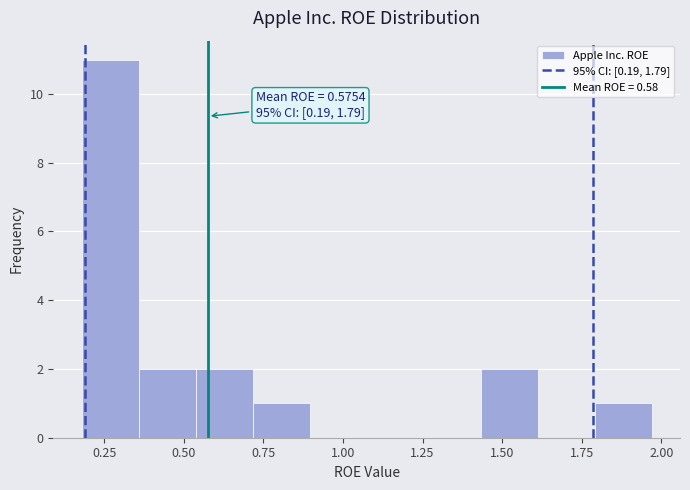

Read against the x-axis, roughly where is the centre of the tallest bar?

0.25